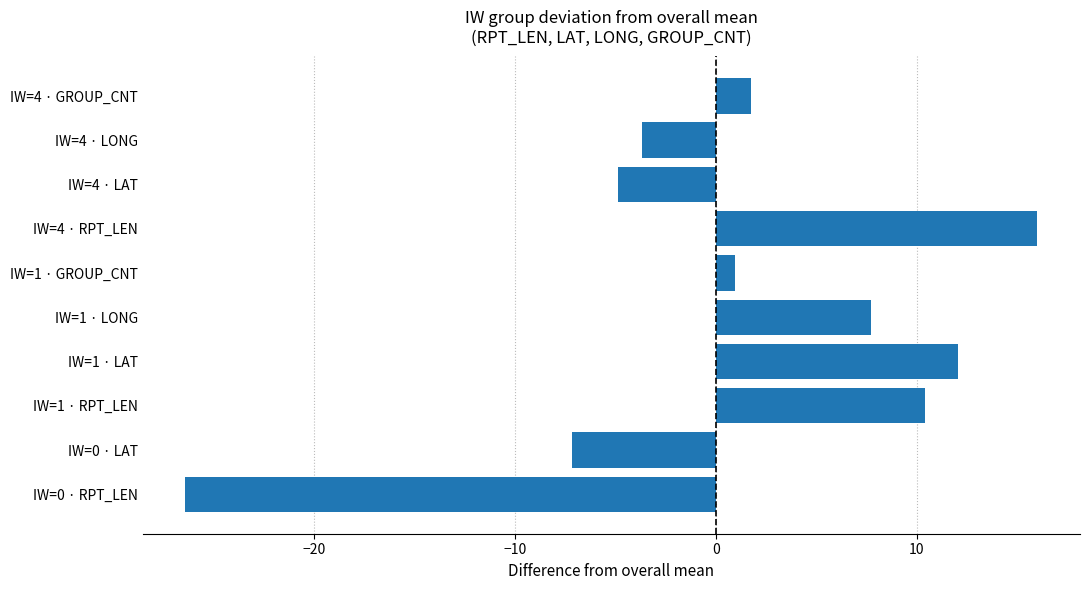

Rank the categories by value from lowest to highest.

IW=0 · RPT_LEN, IW=0 · LAT, IW=4 · LAT, IW=4 · LONG, IW=1 · GROUP_CNT, IW=4 · GROUP_CNT, IW=1 · LONG, IW=1 · RPT_LEN, IW=1 · LAT, IW=4 · RPT_LEN